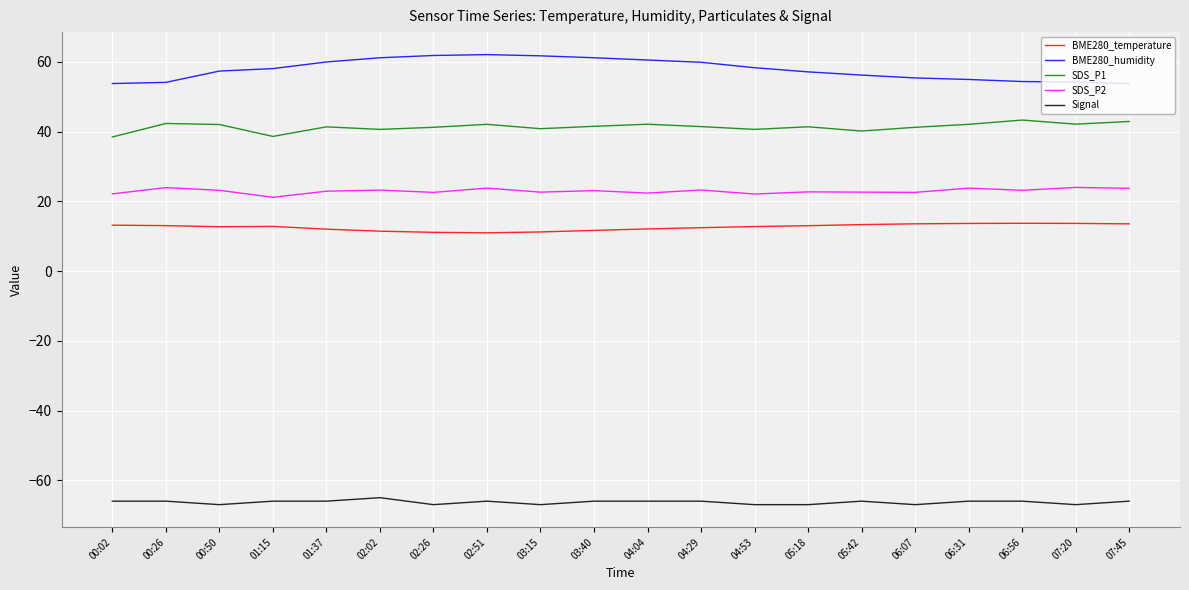

What is the total value across all series at 05:18?

67.3